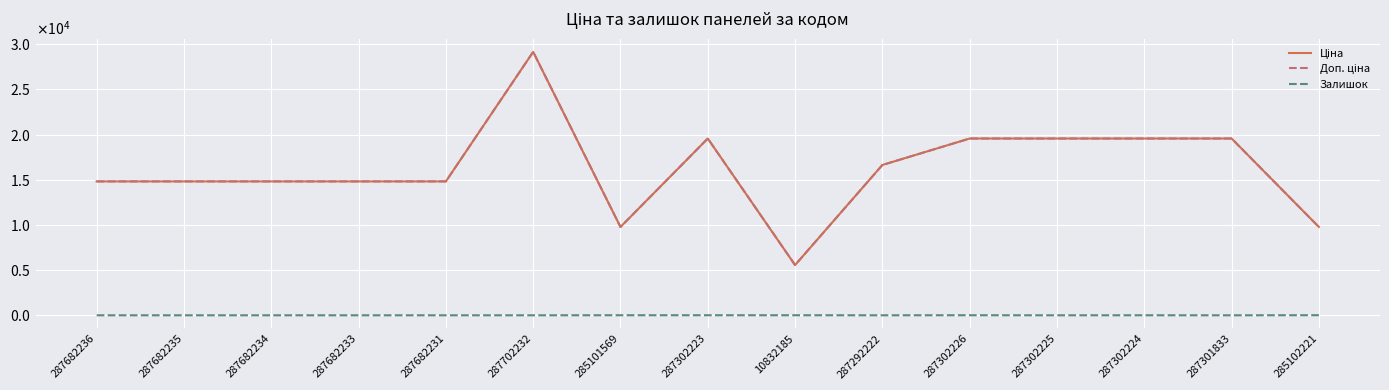

True or false: Ціна has more than 0 points higher than both neighbors.

True